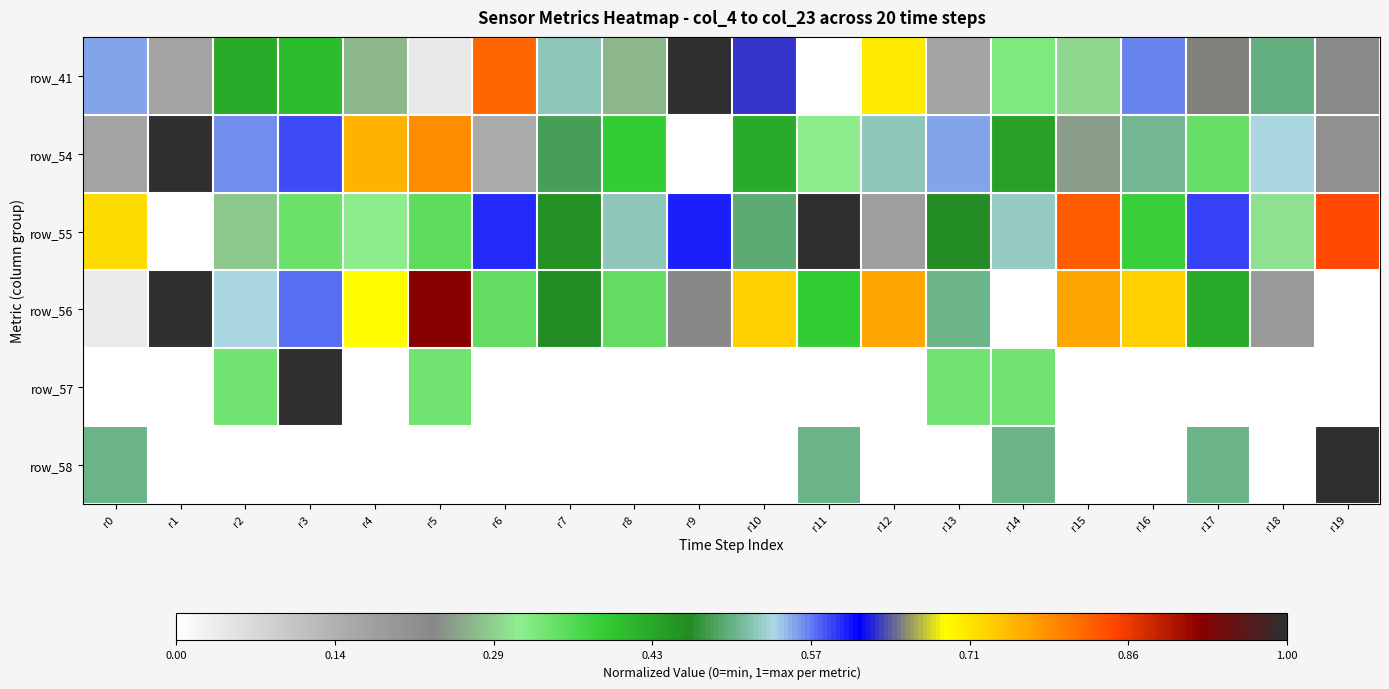

What is the maximum value shown in the chart?

1.0